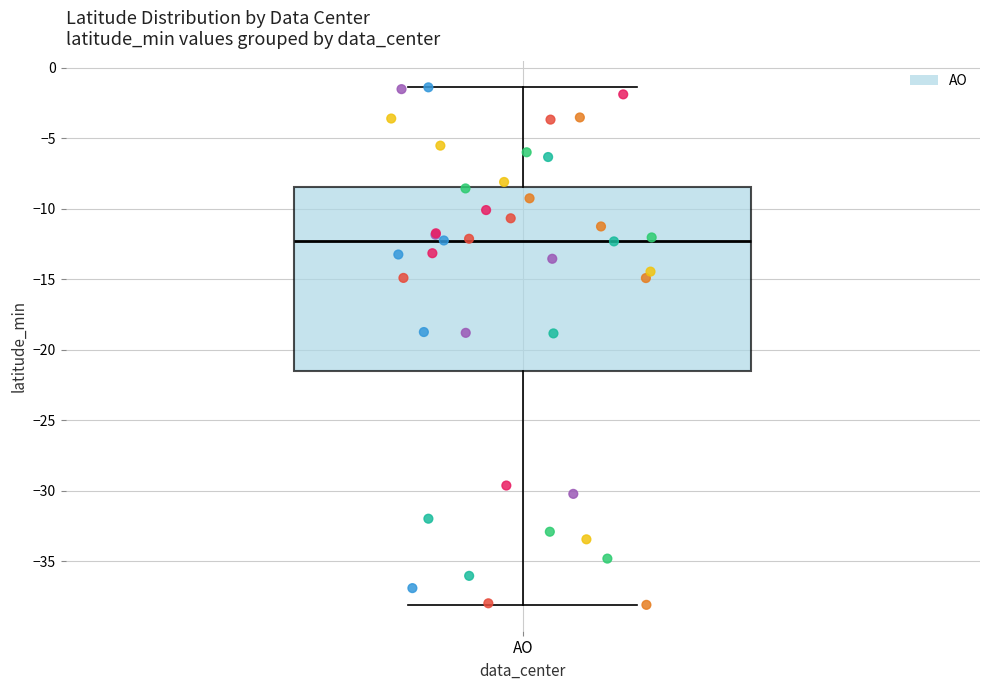

Read this box plot against the y-axis: the position of the median line, the range covered by the box, and the ends of both whiskers. The values are not printed on the chart, so give them approximately, as read against the axis.

median -12.5, box -21.5 to -8.5, whiskers -38.0 to -1.5